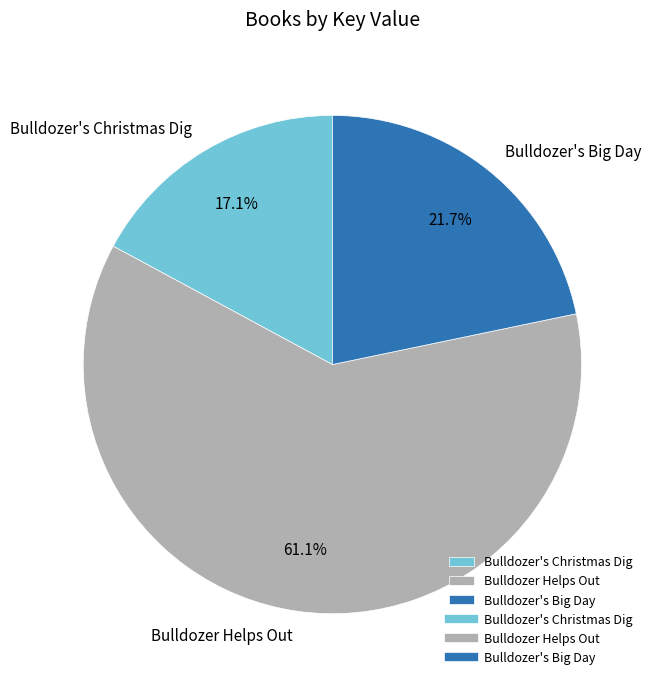

To the nearest percent, what is the difference between the largest and smallest slice percentages?

44%